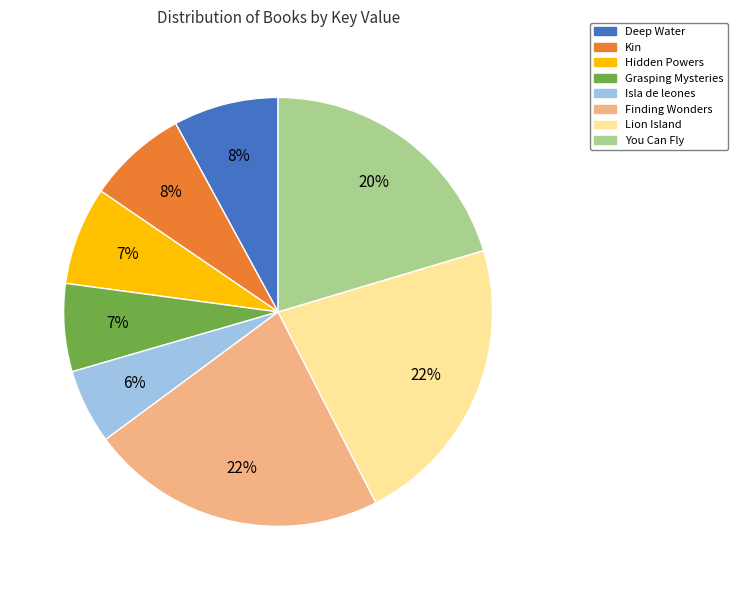

To the nearest percent, what portion does Deep Water represent?

8%